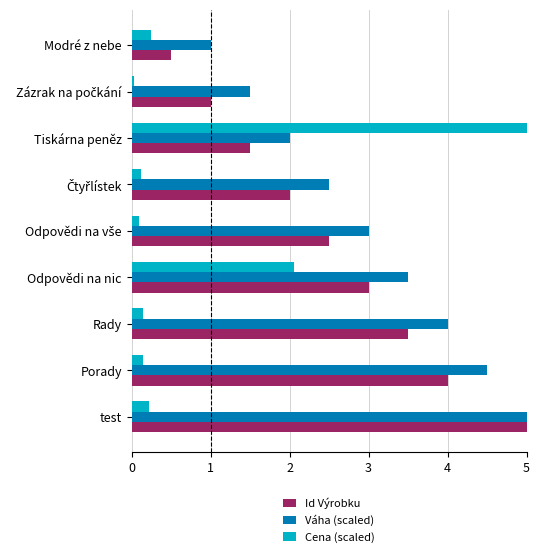

What is the difference between the highest and lowest values at test?

4.8